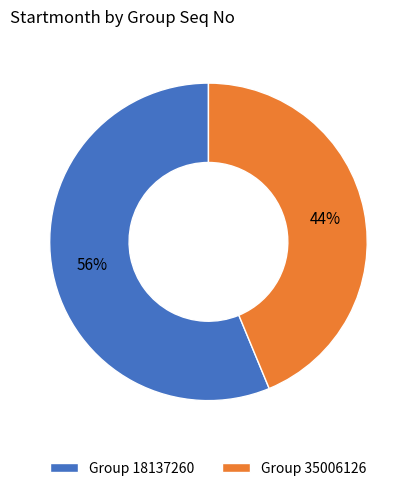

To the nearest percent, what is the average slice percentage?

50%